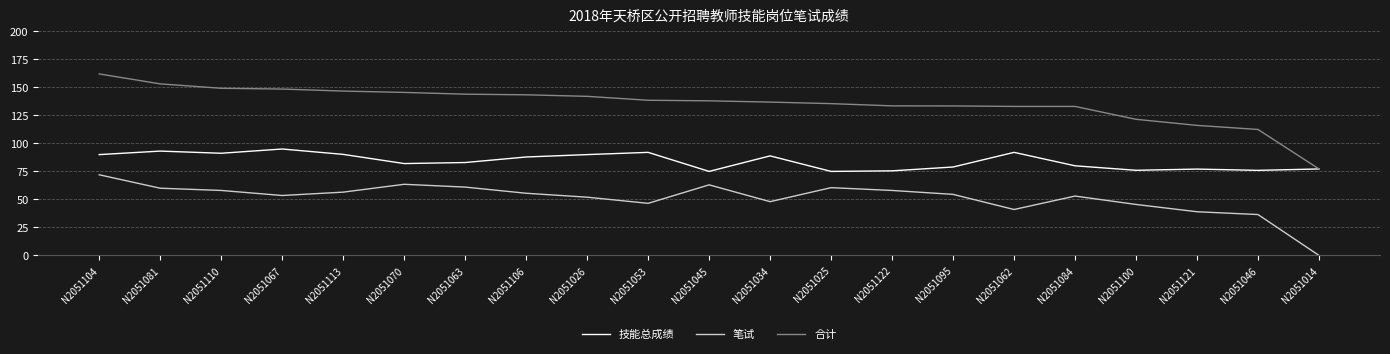

What is the total value across all series at N2051025?

271.0